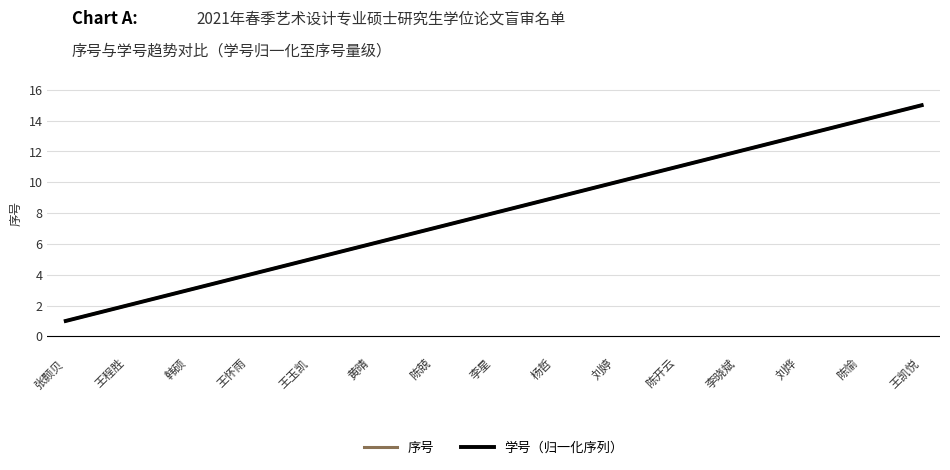

Does the chart display data point markers on the line(s)?

No